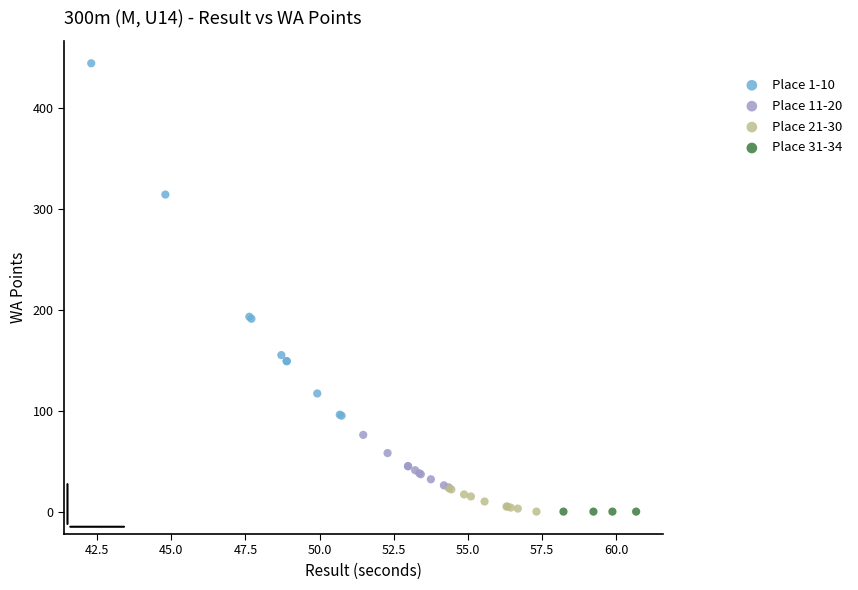

Which series contains the highest Y value?

Place 1-10